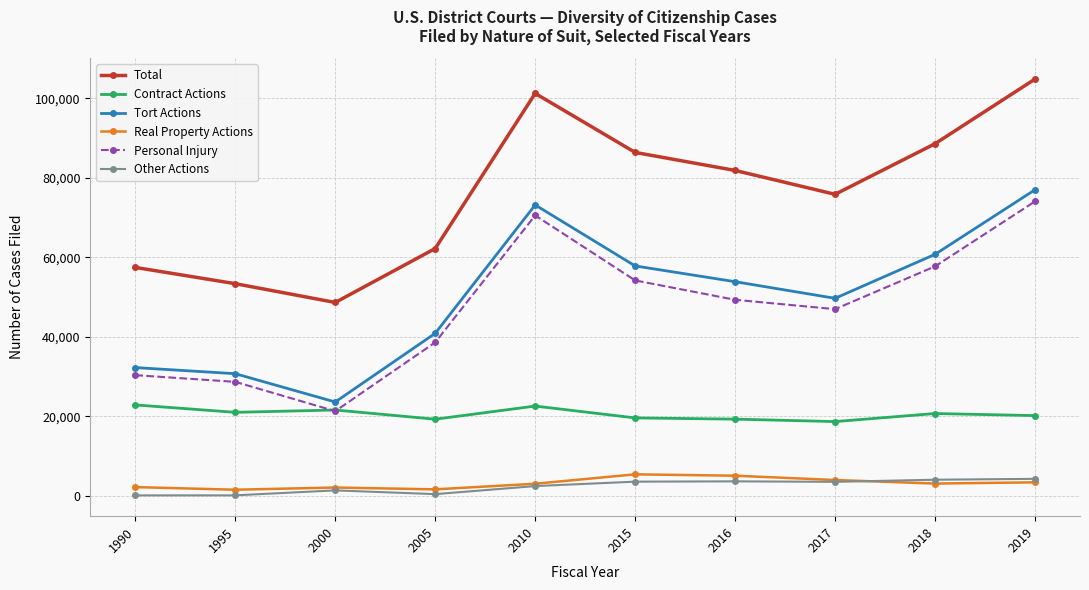

What is the minimum value for Personal Injury?

21291